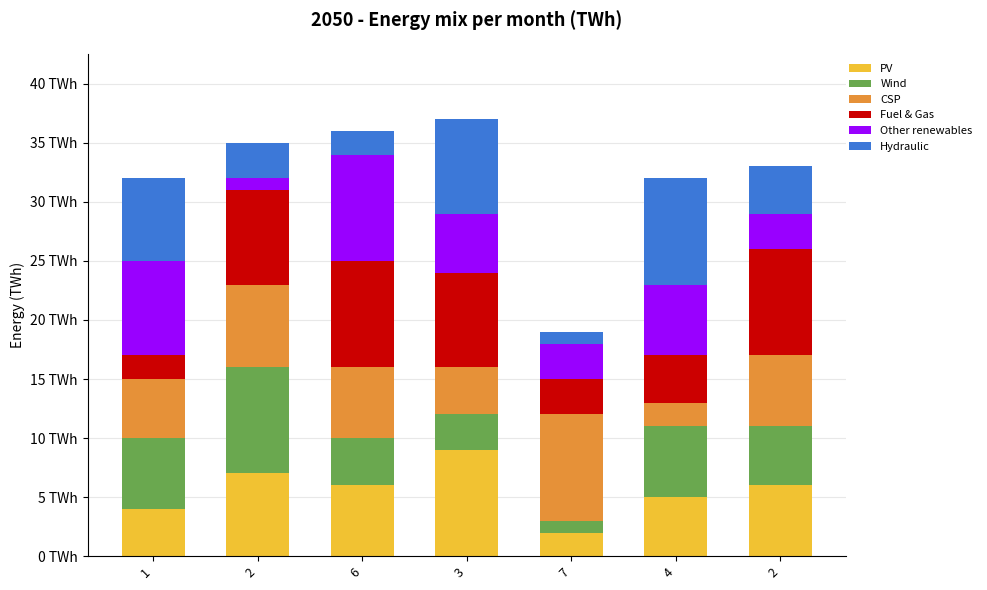

Is it true that PV equals 2 at 7?

True